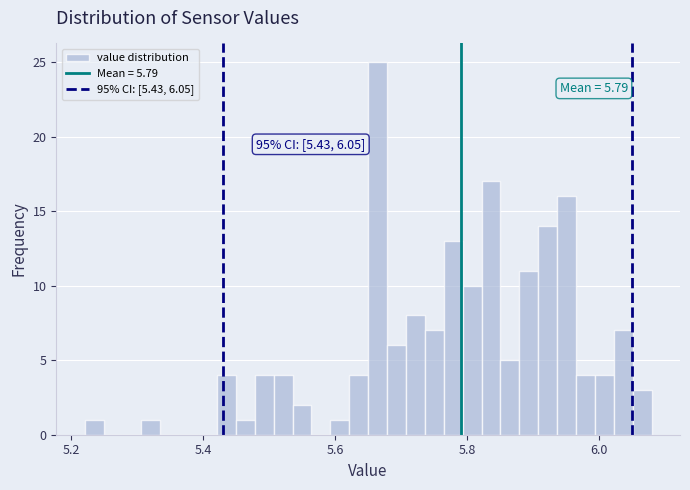

Read against the x-axis, roughly where is the centre of the tallest bar?

5.66